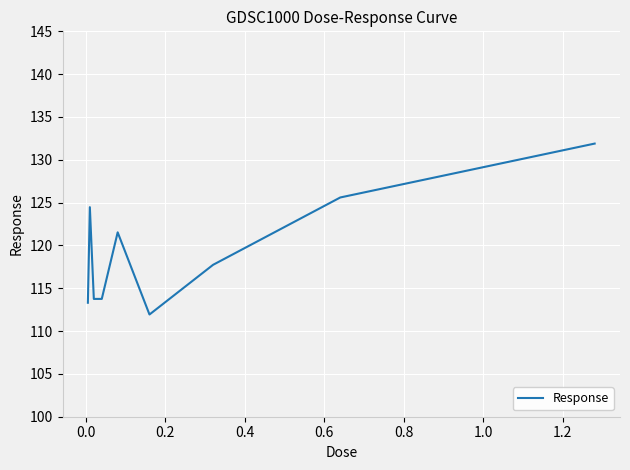

What is the difference between the maximum and minimum values?

20.0